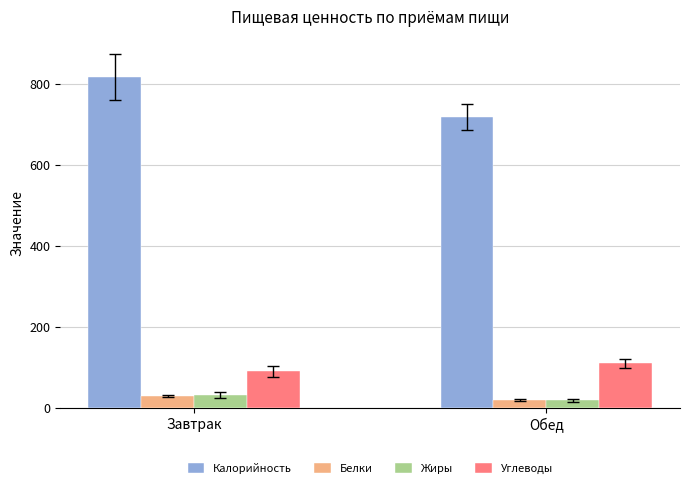

Is the value of Жиры at Завтрак greater than the value of Калорийность at Обед?

No